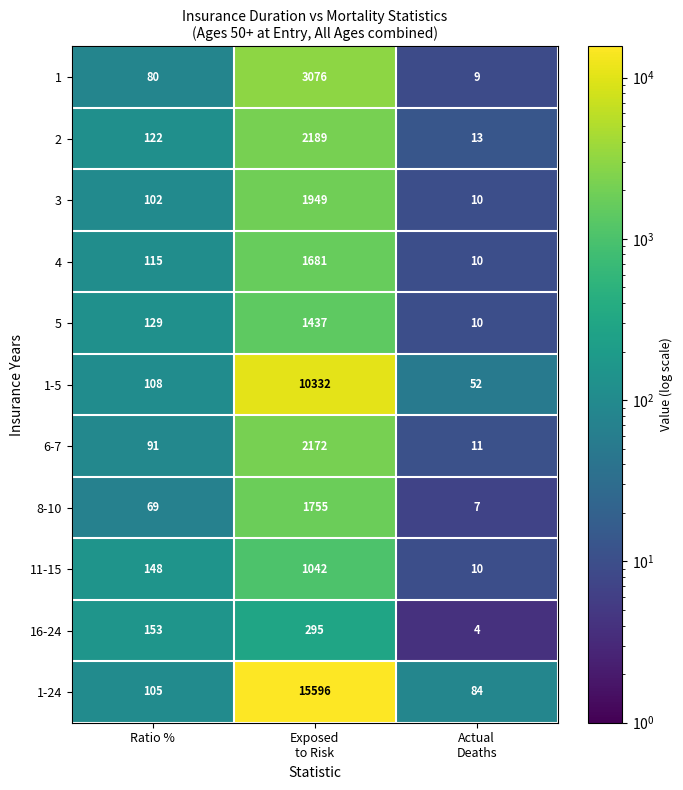

What is the approximate value of 11-15 at Ratio %, to the nearest 10?

150